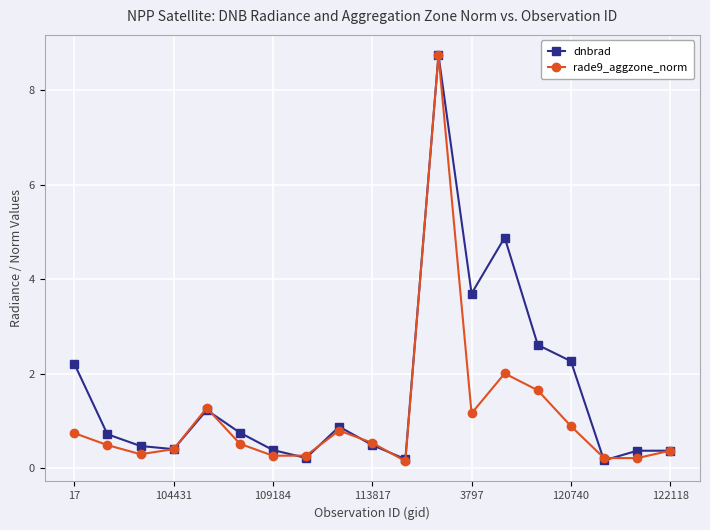

Reading left to right, extract all data points from this chart.

dnbrad: 2.2	0.7	0.5	0.4	1.2	0.7	0.4	0.2	0.9	0.5	0.2	8.7	3.7	4.9	2.6	2.3	0.2	0.4	0.4
rade9_aggzone_norm: 0.7	0.5	0.3	0.4	1.3	0.5	0.3	0.3	0.8	0.5	0.1	8.7	1.2	2.0	1.6	0.9	0.2	0.2	0.4